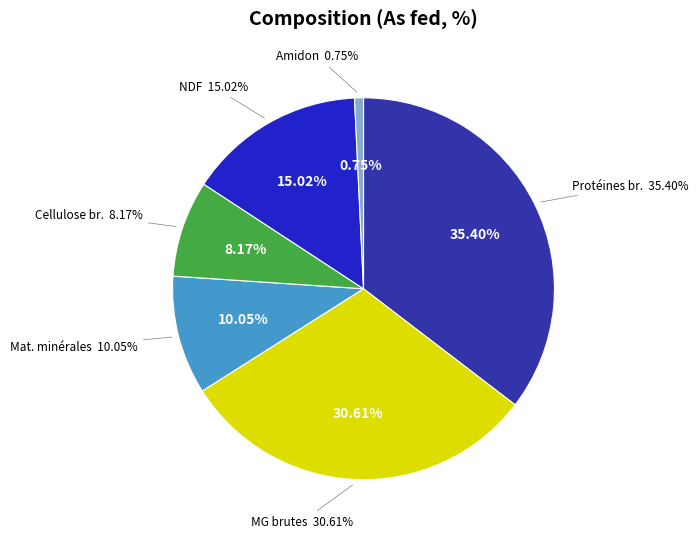

To the nearest percent, what percentage of the pie is Cellulose brute?

8%